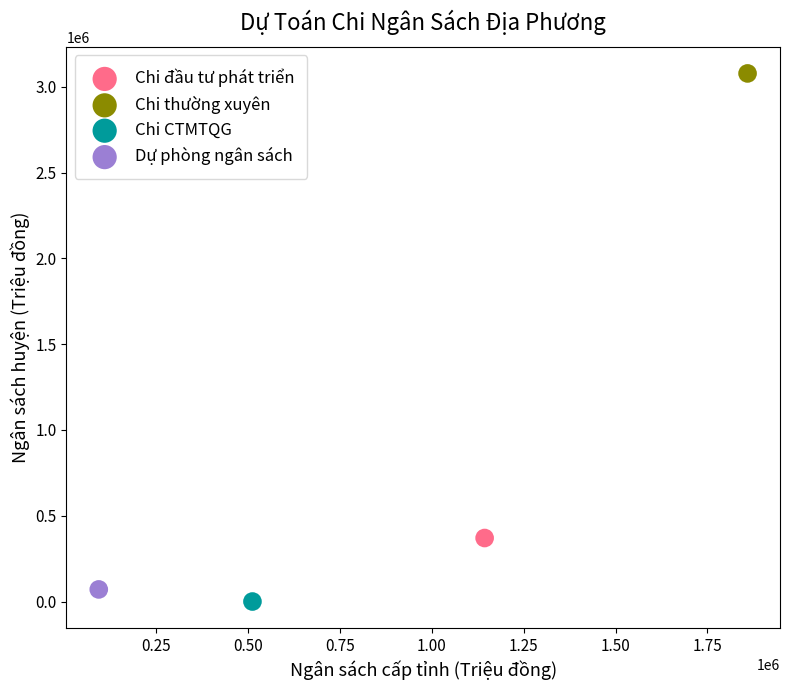

What are all the series names shown in the legend?

Chi đầu tư phát triển, Chi thường xuyên, Chi CTMTQG, Dự phòng ngân sách